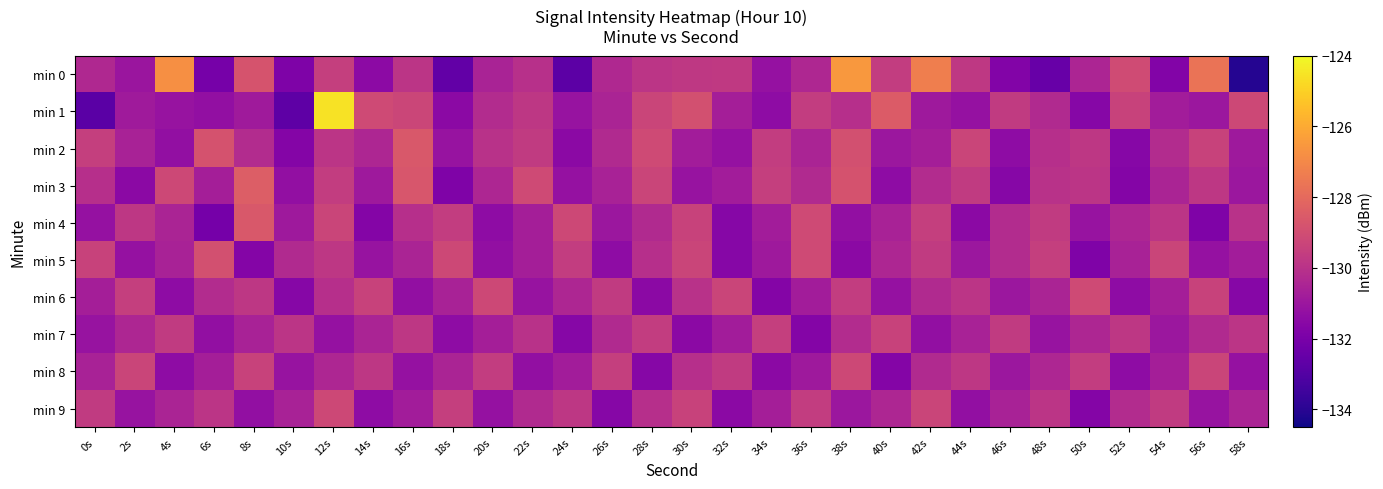

Rank the series by their maximum value, from lowest to highest.

min 7, min 8, min 9, min 6, min 5, min 2, min 4, min 3, min 0, min 1